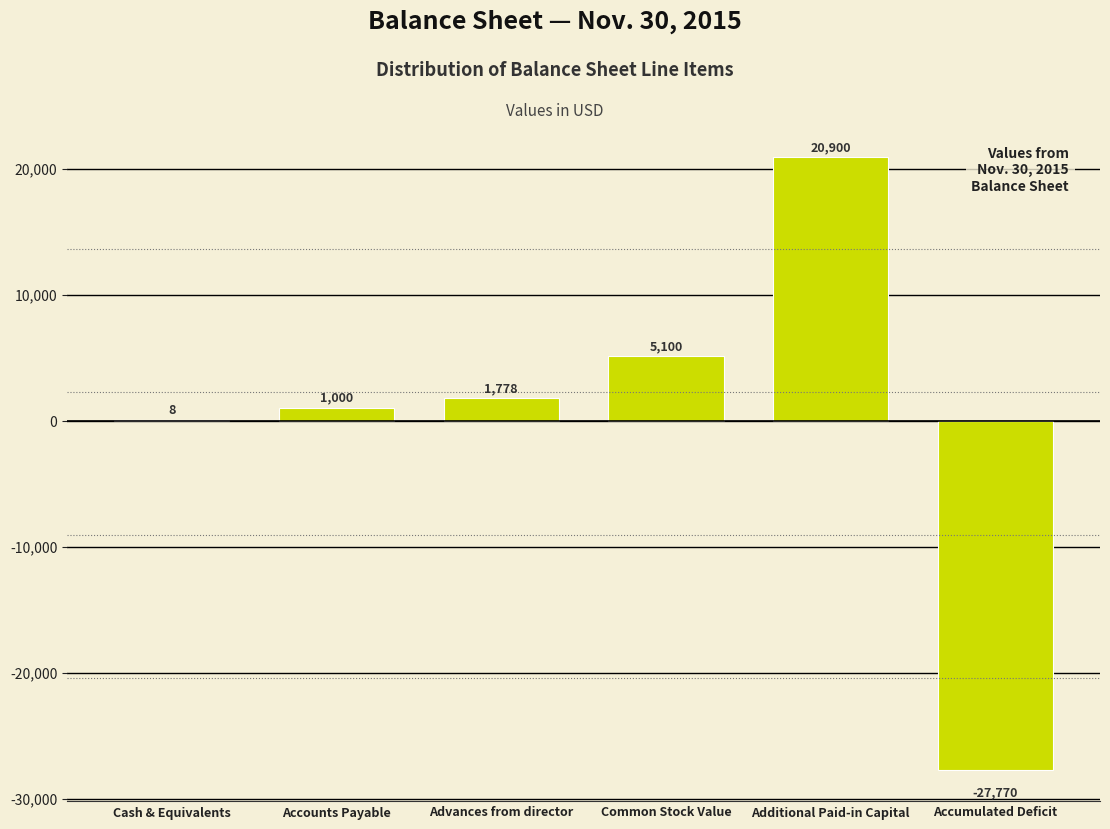

Reading left to right, transcribe all the data shown in this chart.

Cash & Equivalents=8	Accounts Payable=1000	Advances from director=1778	Common Stock Value=5100	Additional Paid-in Capital=20900	Accumulated Deficit=-27770